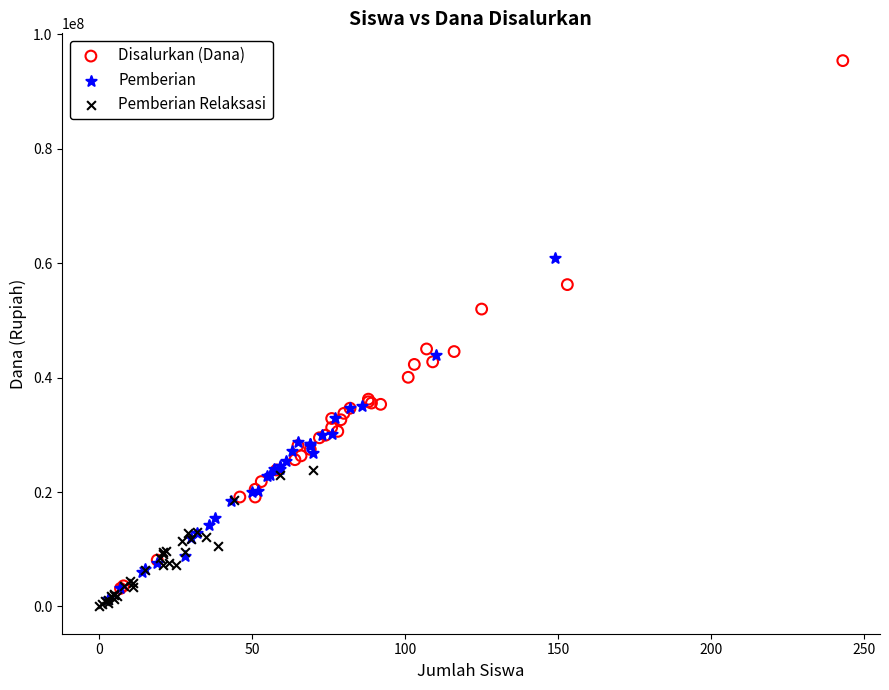

What are all the series names shown in the legend?

Disalurkan (Dana), Pemberian, Pemberian Relaksasi